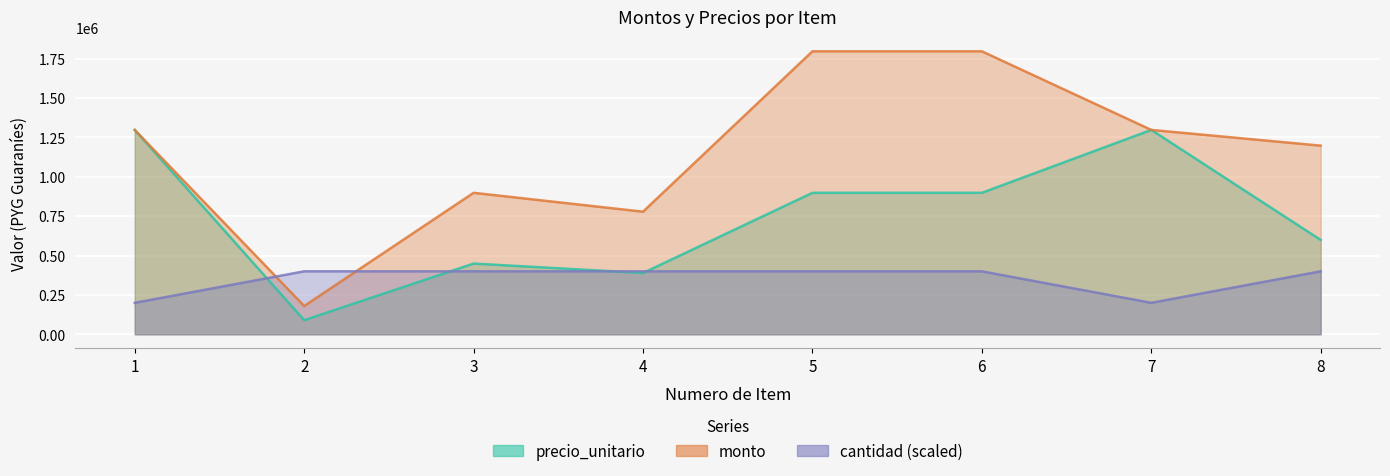

Reading left to right, extract all data points from this chart.

precio_unitario: 1=1297834	2=89850	3=449250	4=389350	5=898500	6=898500	7=1297834	8=599000
monto: 1=1297834	2=179700	3=898500	4=778700	5=1797000	6=1797000	7=1297834	8=1198000
cantidad: 1=200000	2=400000	3=400000	4=400000	5=400000	6=400000	7=200000	8=400000